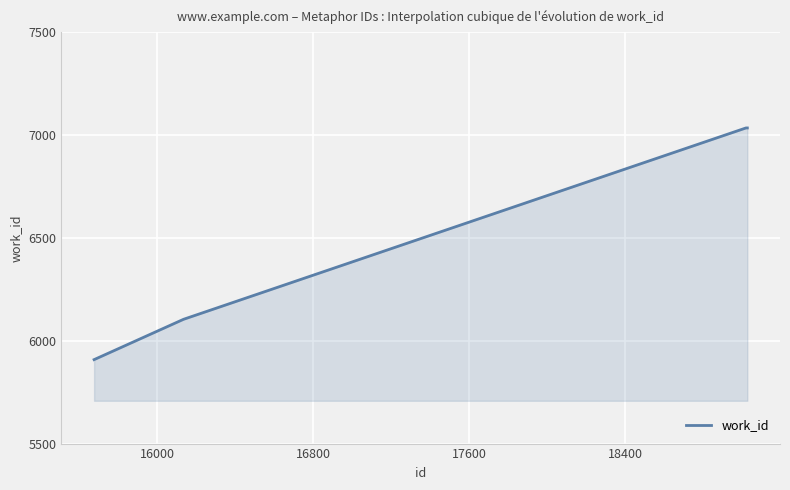

How many values are below 7034?

2